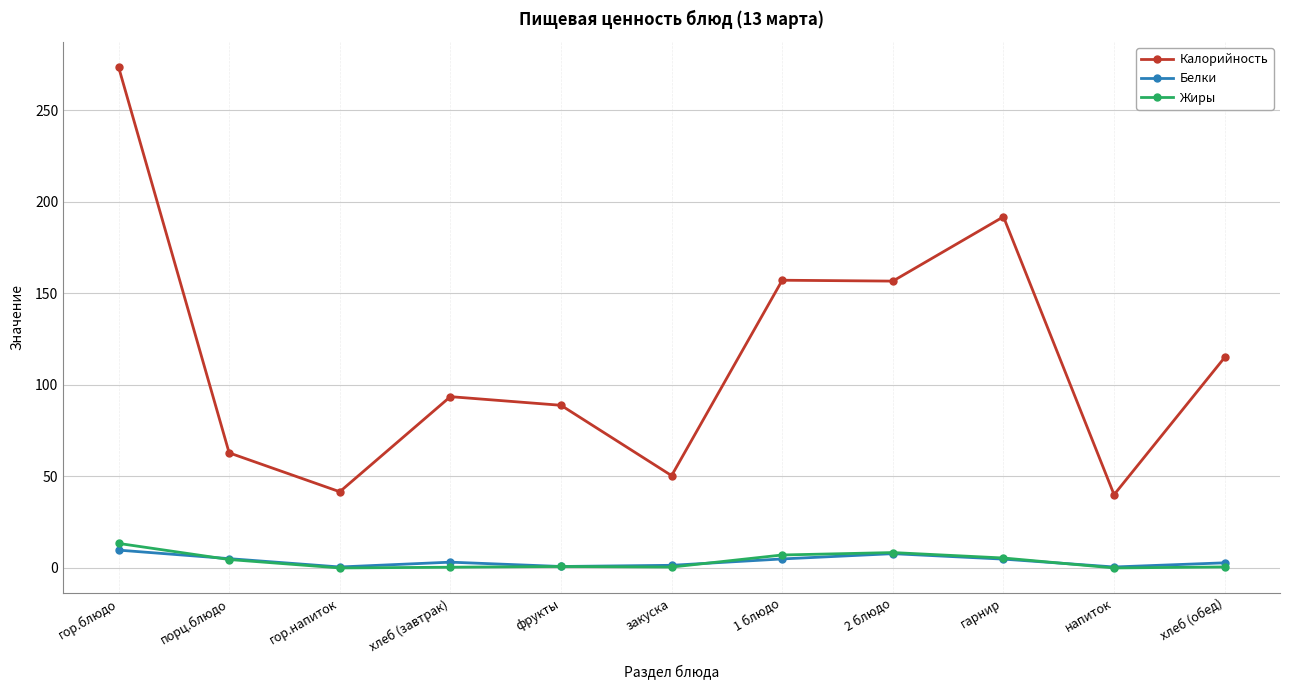

The value of Жиры at гарнир is 5.4. True or false?

True